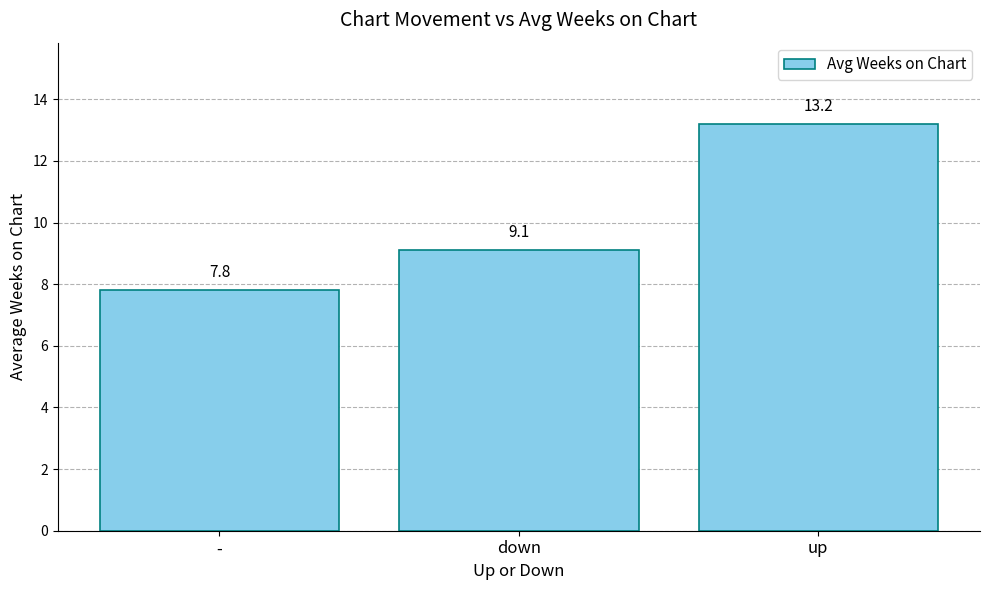

What value does the data have at -?

7.8